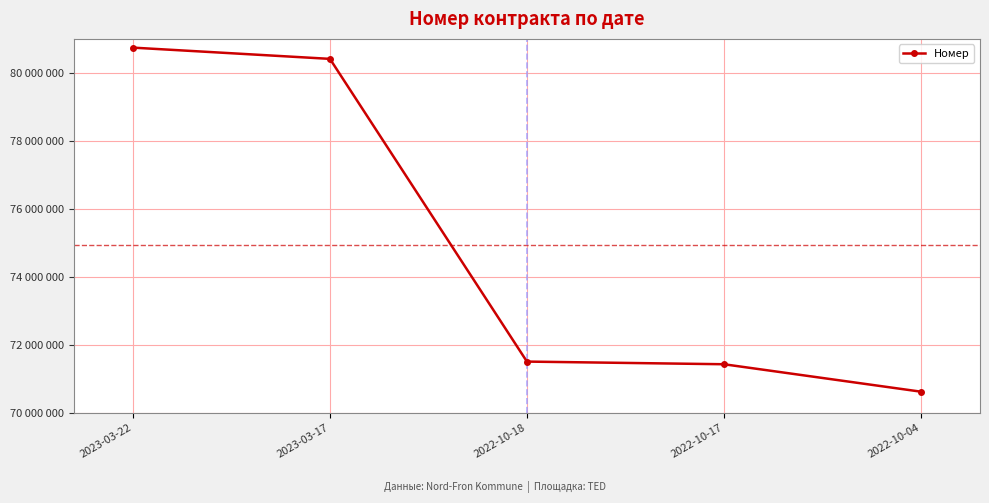

What is the smallest value displayed?

70626813